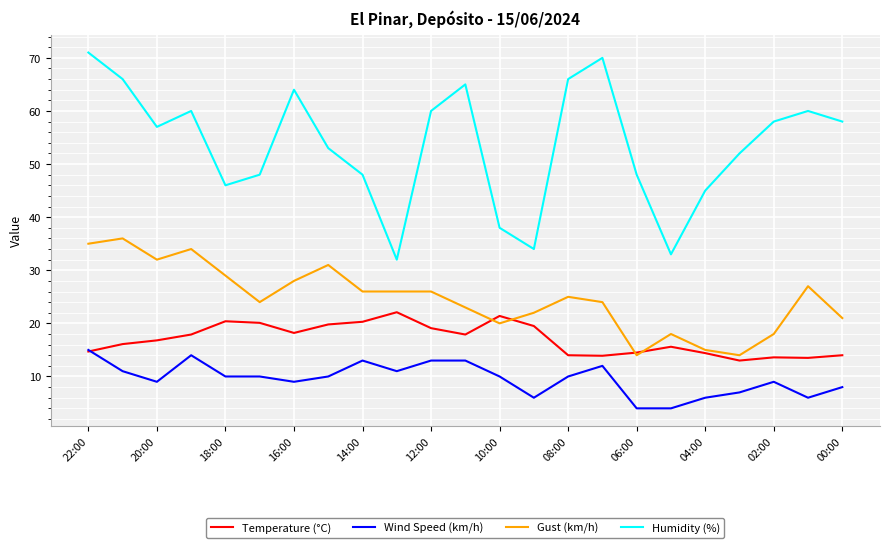

What is the minimum value shown in the chart?

4.0